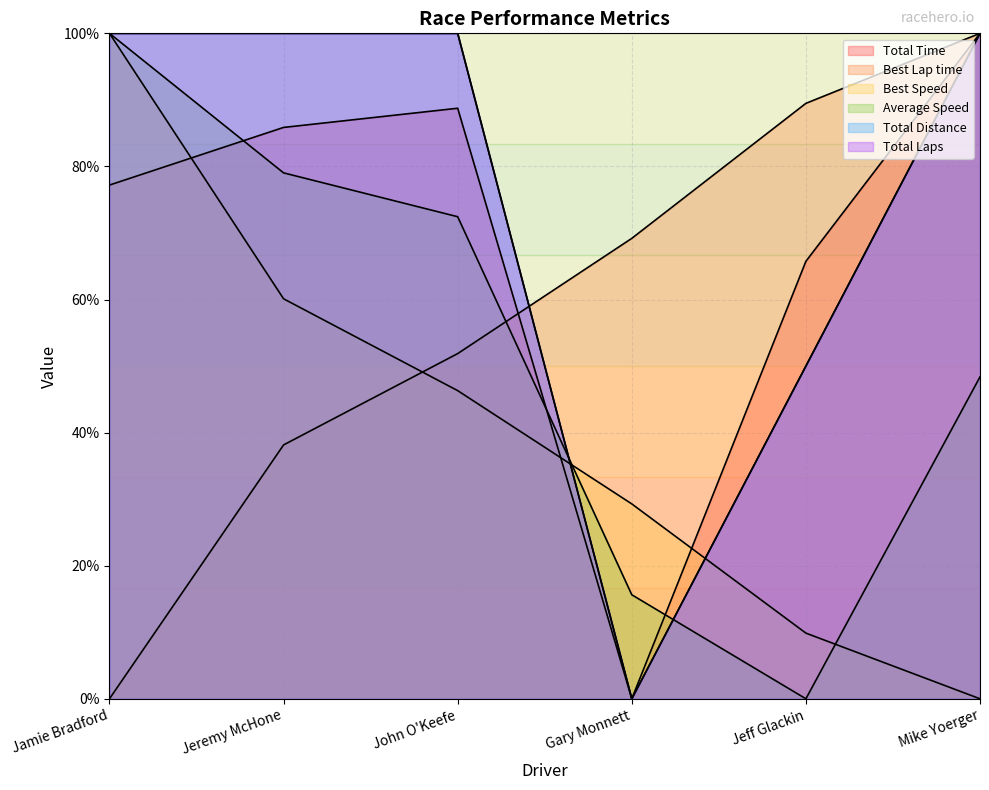

Which category has the lowest value in the Average Speed series?

Jeff Glackin